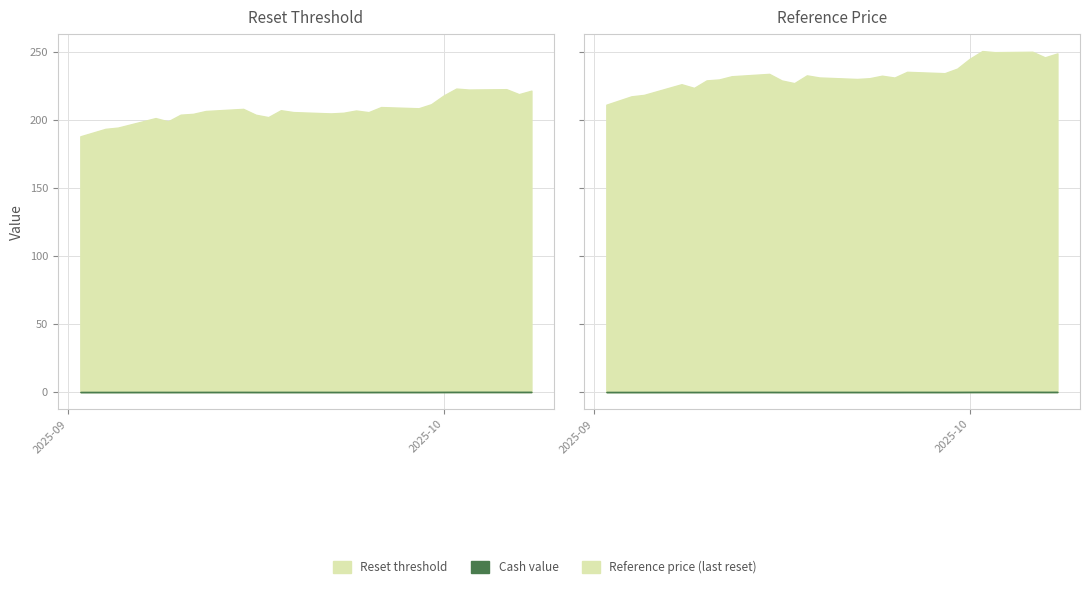

True or false: Reference price (last reset) and Cash value cross at least once.

False